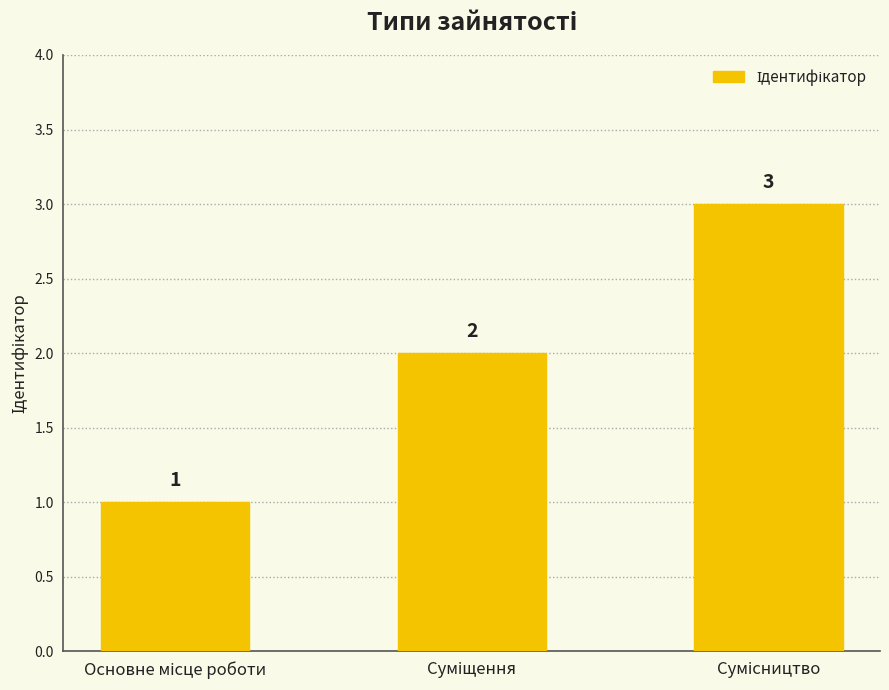

What is the value of the 3rd bar from the left?

3